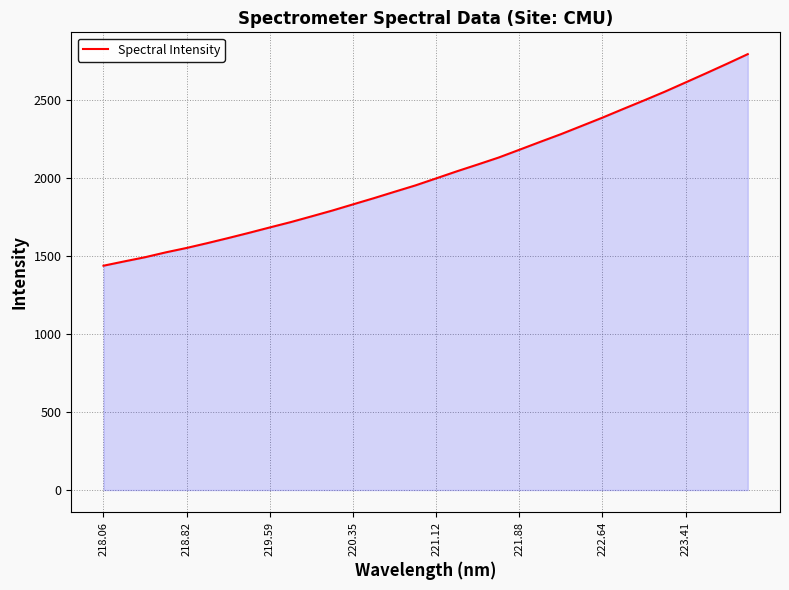

What is the difference between the maximum and minimum values?

1355.5